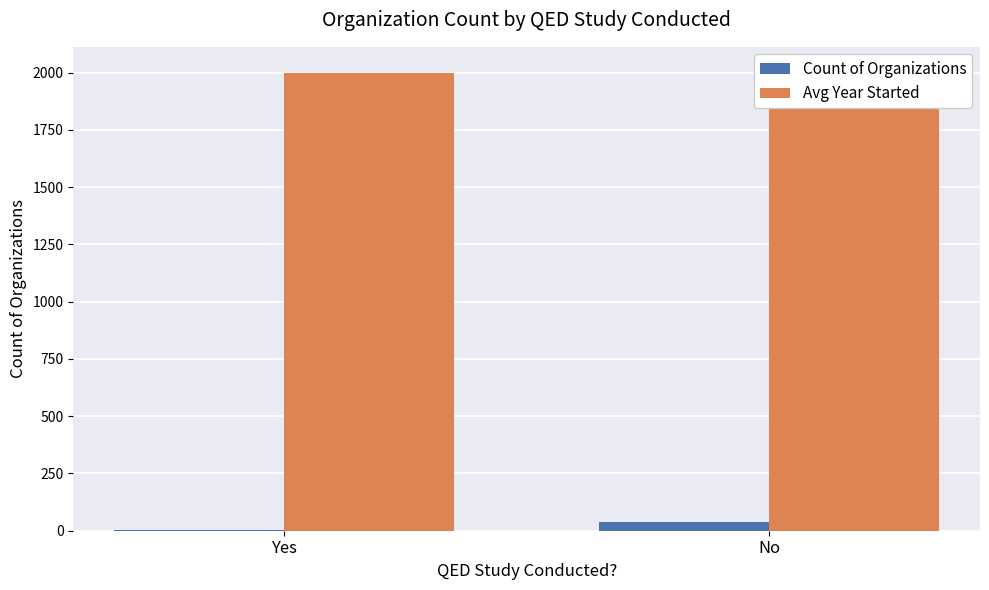

What is the label of the 2nd bar from the left?

No